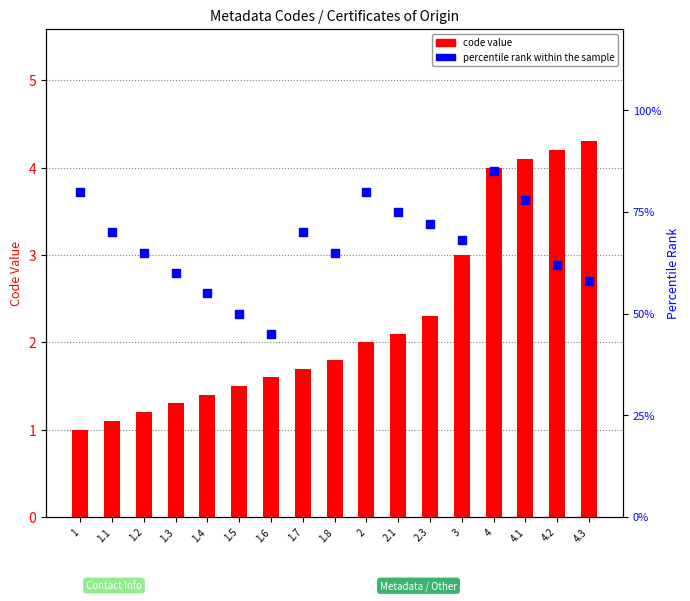

Which series has the largest Y range (max minus min)?

percentile rank within the sample